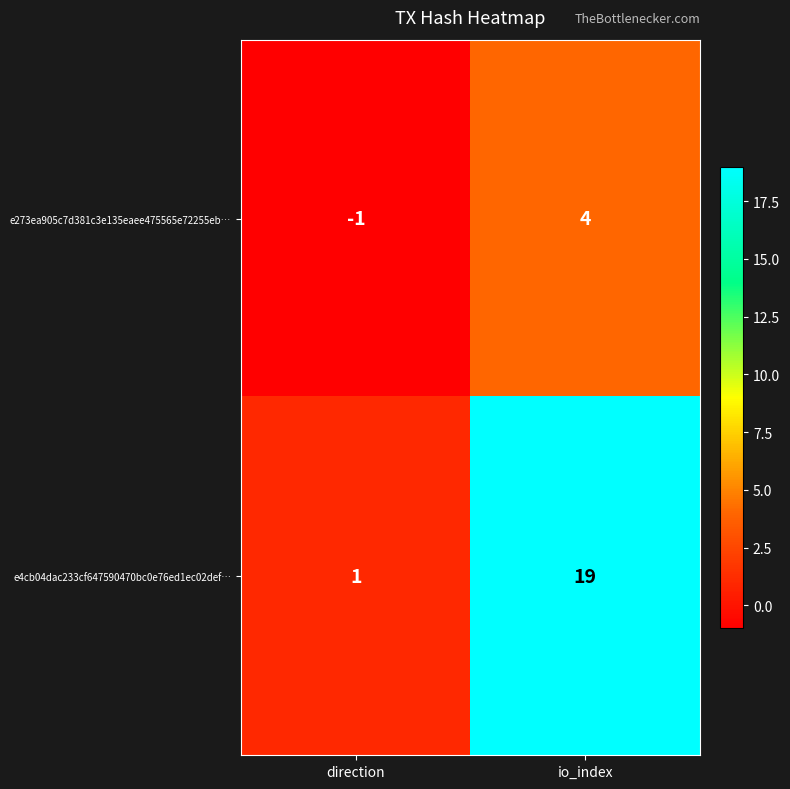

Rank the series by their maximum value, from lowest to highest.

e273ea905c7d381c3e135eaee475565e72255eb…, e4cb04dac233cf647590470bc0e76ed1ec02def…